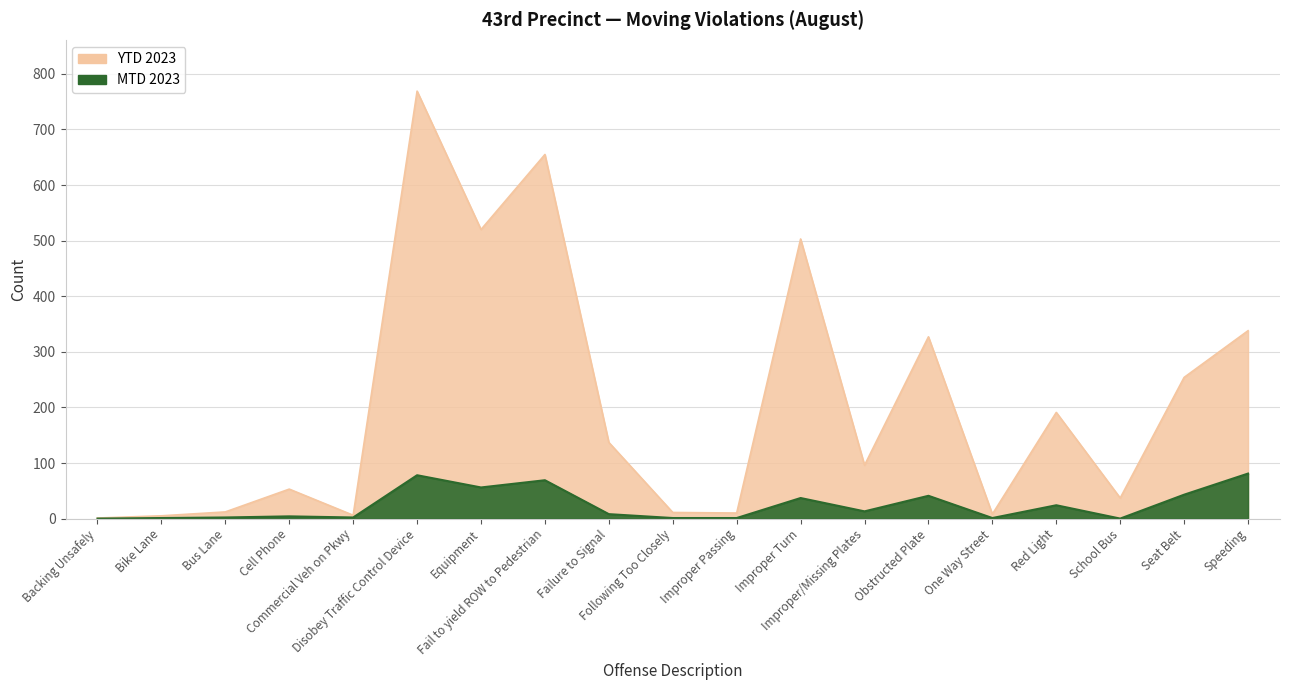

How many data points in YTD 2023 are above 96?

9